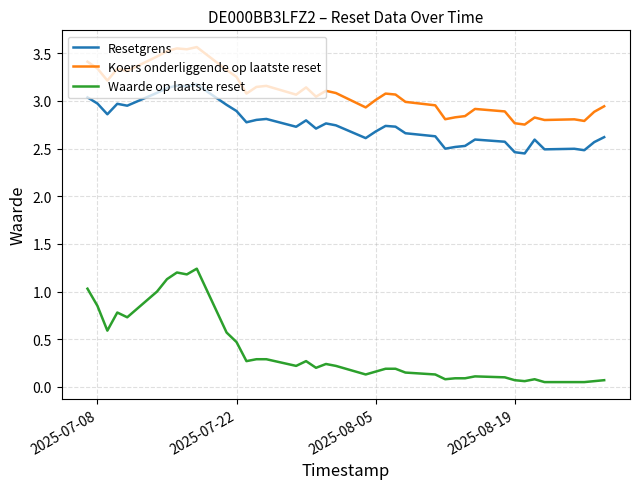

What is the difference between the maximum and minimum values in the Resetgrens series?

0.7